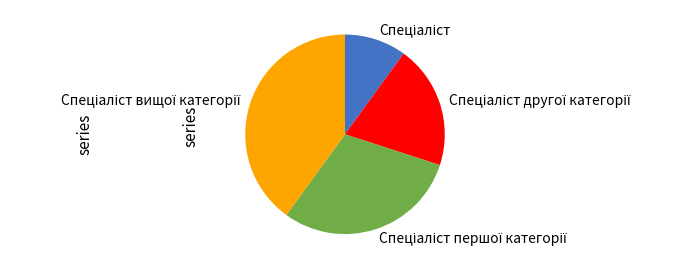

Is there a majority slice in this chart?

No